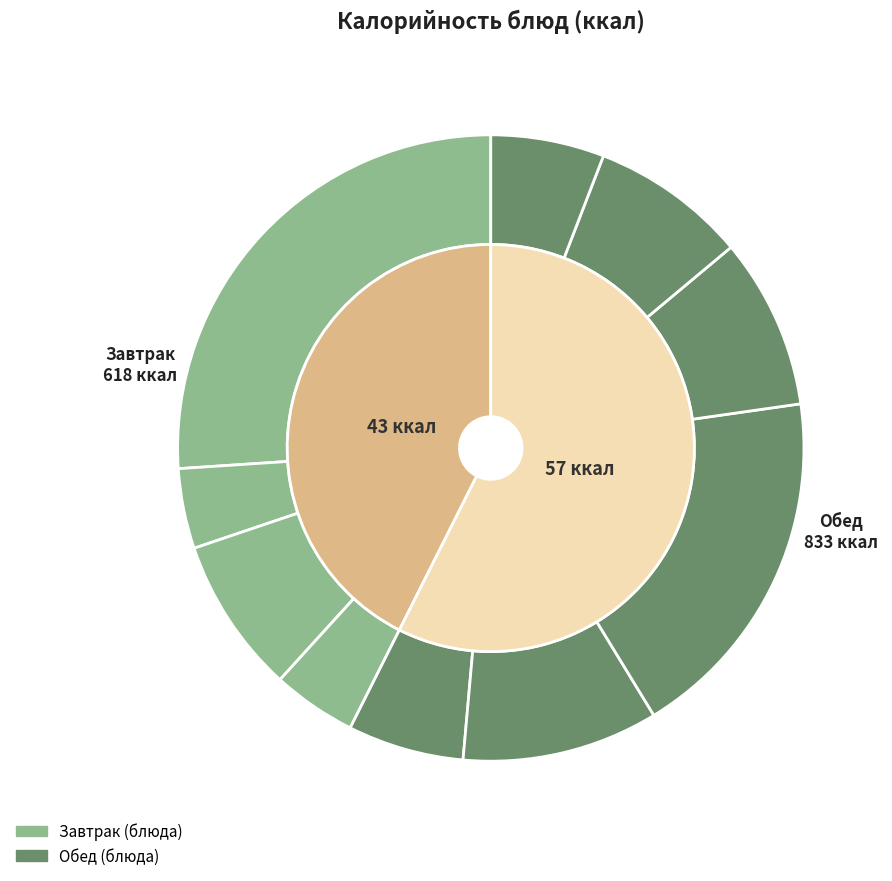

Rank the categories by value from lowest to highest.

Чай с сахаром, Яблоко, Хлеб ржаной, Салат из свежих помидоров, Хлеб пшеничный (завтрак), Хлеб пшеничный (обед), Компот из сухфруктов, Суп картофельный с бобовыми с курицей, Голубцы ленивые, Каша гречневая рассыпчатая с курицей